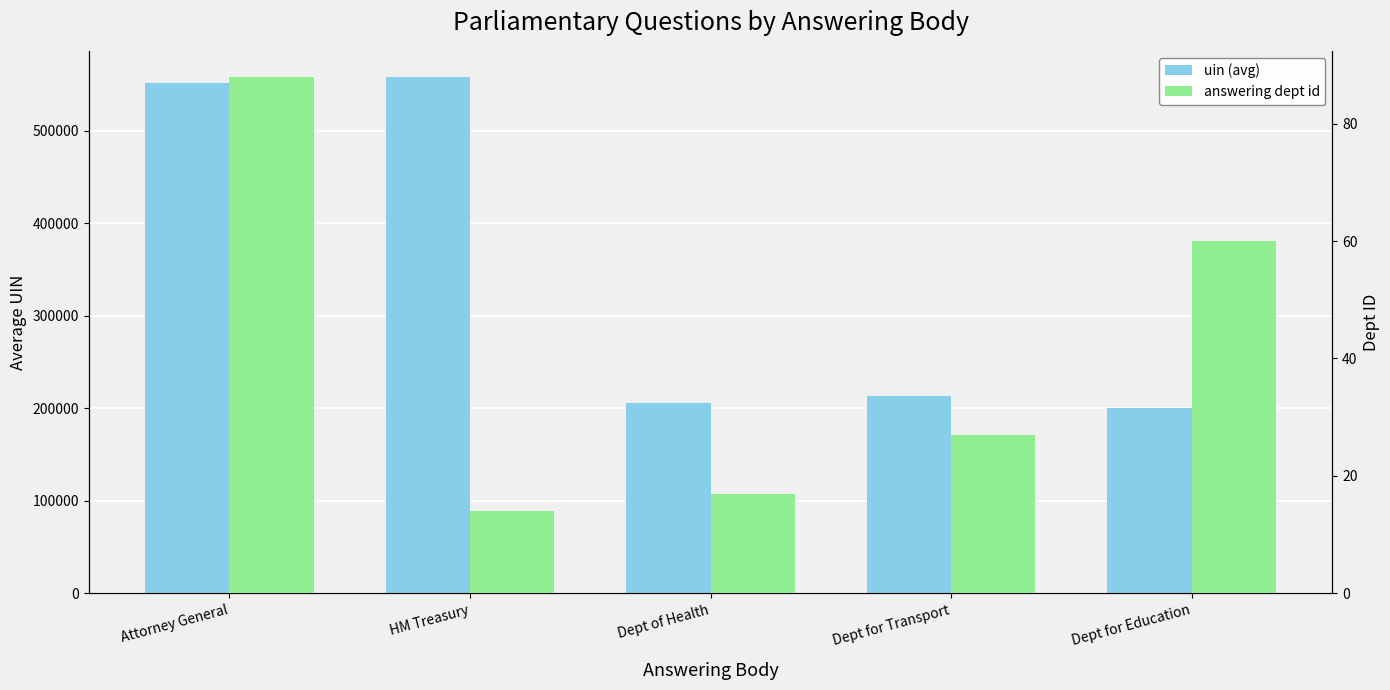

Which category has the highest value across all series?

HM Treasury